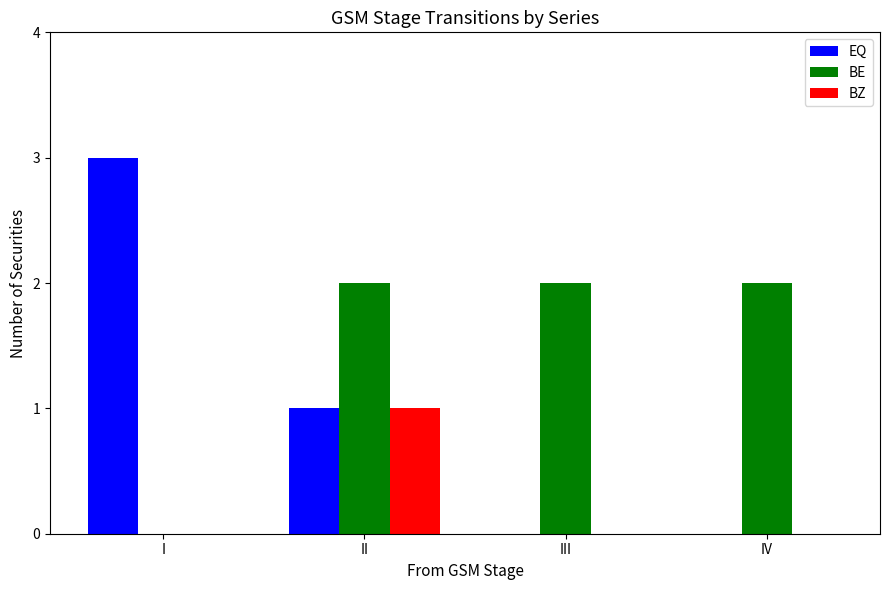

What is the spread (max minus min) of values at II?

1